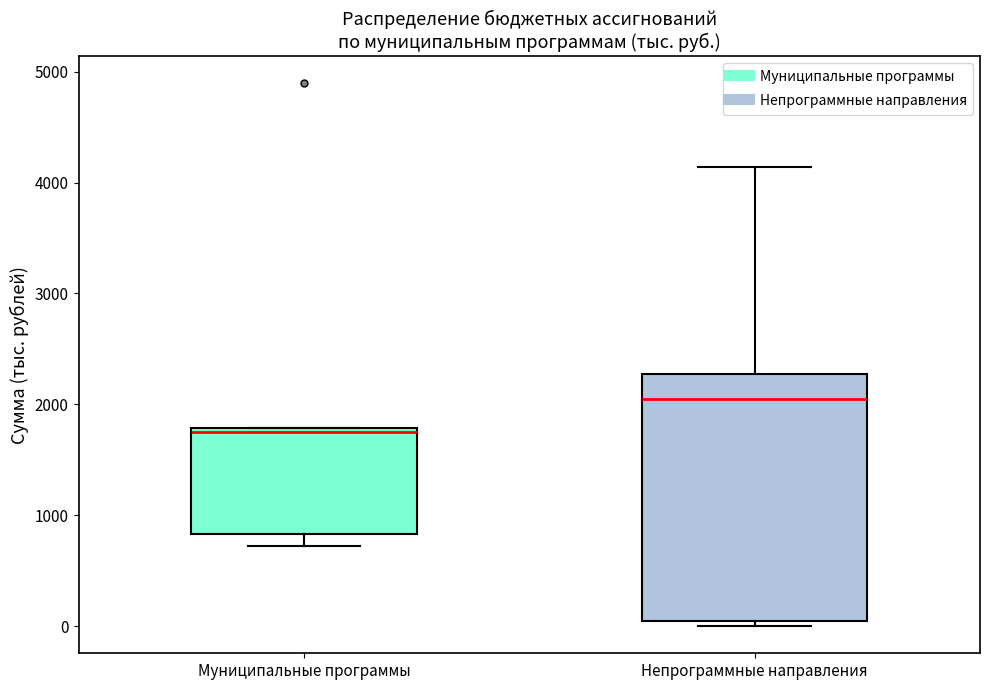

Reading left to right, read every box against the y-axis: the position of its median line, the range the box covers, and the ends of its whiskers. The values are not printed on the chart, so give them approximately, as read against the axis.

Муниципальные программы: median 1800 (just below the box's upper edge), box 800 to 1800, whiskers 700 to 1800
Непрограммные направления: median 2000, box 0 to 2300, whiskers 0 (just below the box's lower edge) to 4100